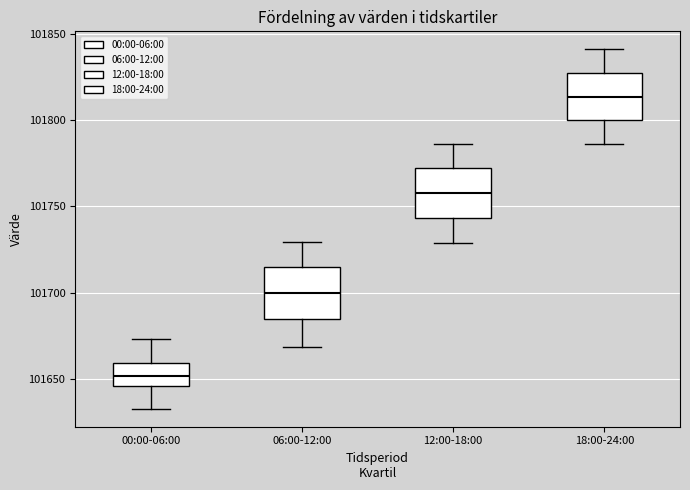

Where does the upper whisker of the box for 18:00-24:00 end on the y-axis? The values are not printed on the chart, so give them approximately, as read against the axis.

101840